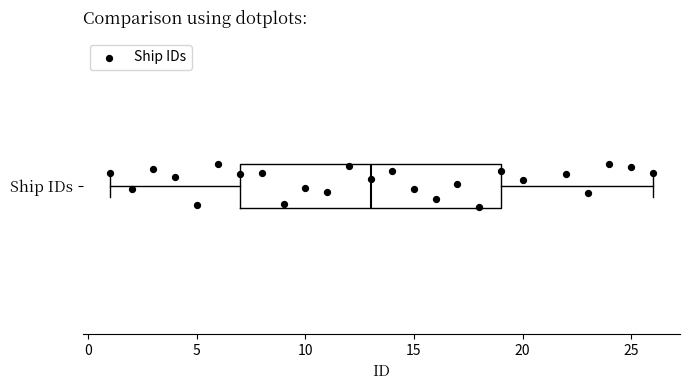

Transcribe this box plot: give where the median line is, the range the box spans, and where the two whiskers end, as read against the x-axis. The values are not printed on the chart, so give them approximately, as read against the axis.

median 13, box 7 to 19, whiskers 1 to 26